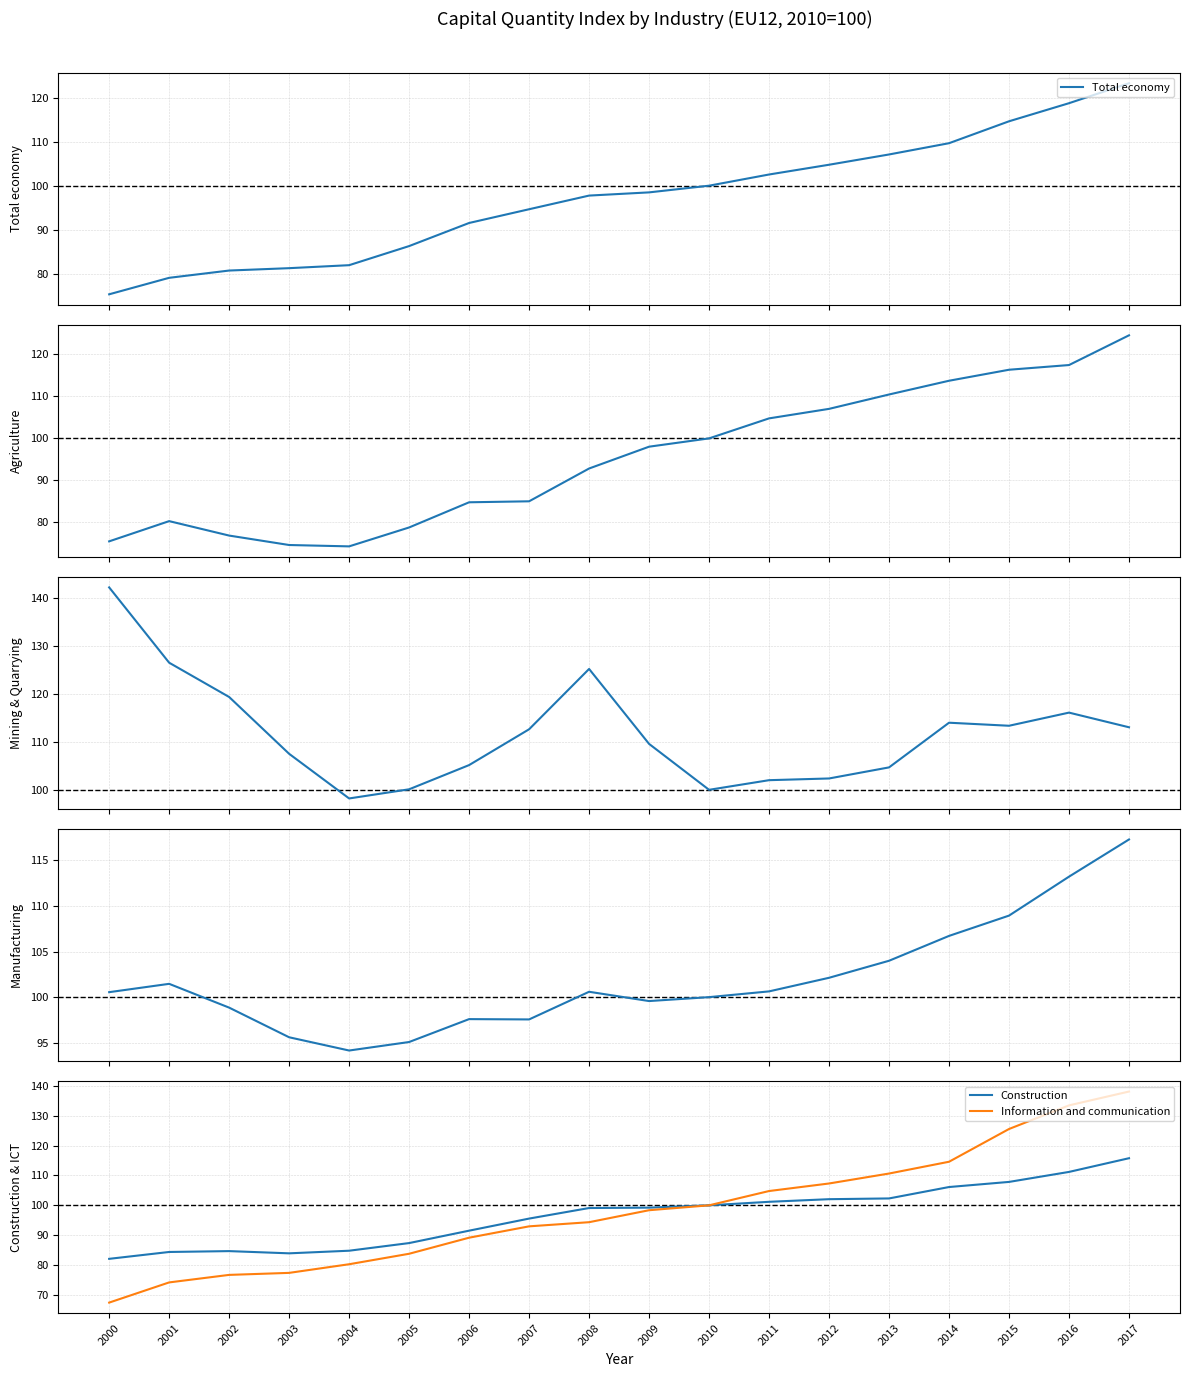

True or false: Information and communication has a value of 79.8 at 2017.

False